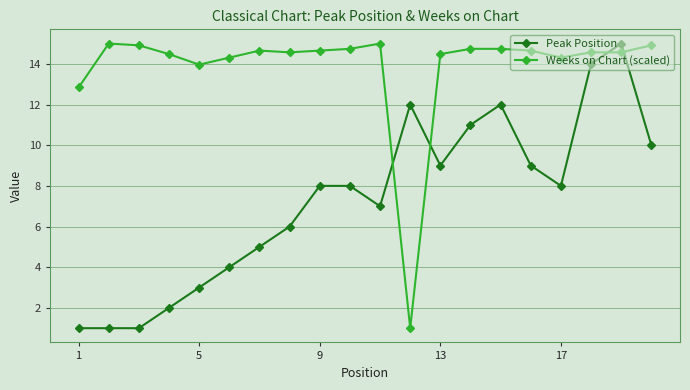

What is the lowest value of the Weeks on Chart (scaled) series?

1.0